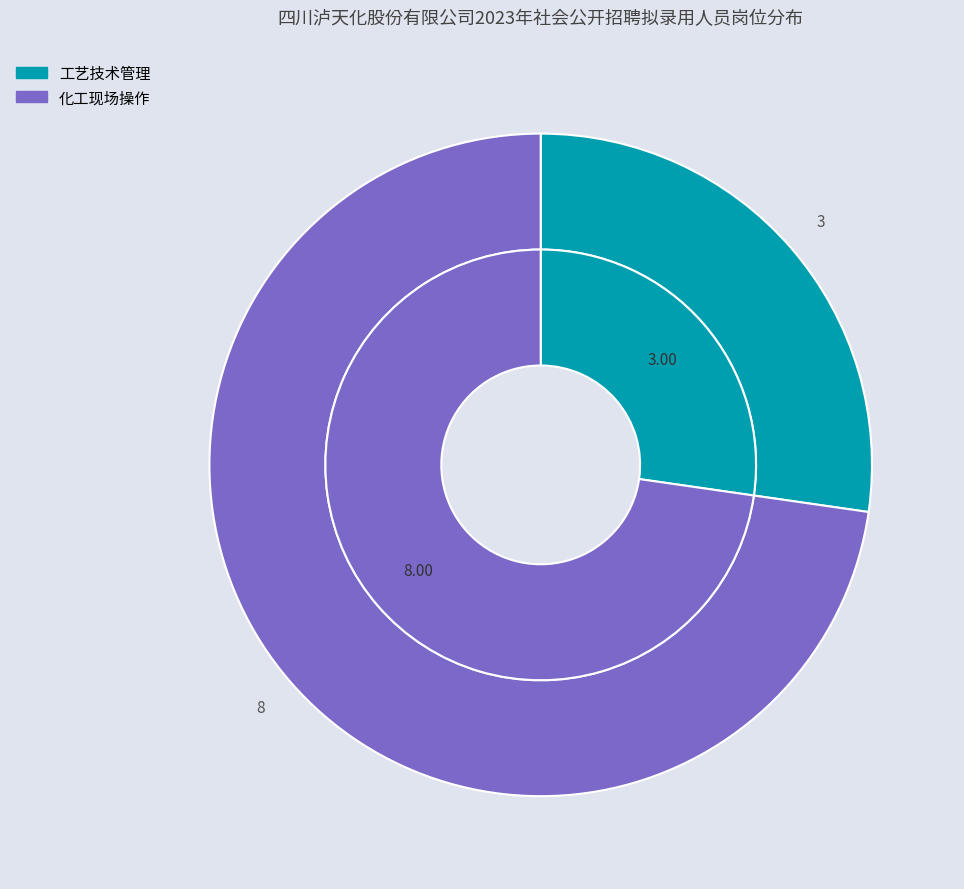

To the nearest percent, what percentage of the pie is 工艺技术管理?

27%